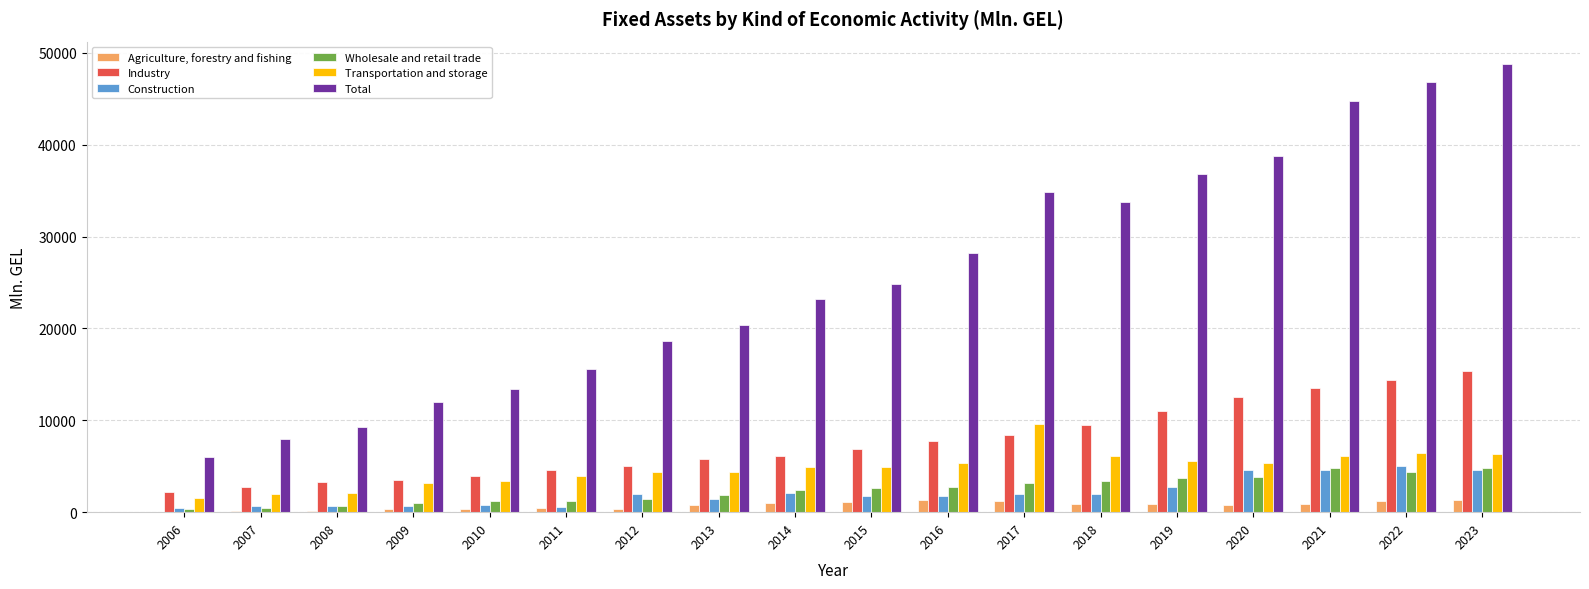

Between 2009 and 2012, which series saw the biggest shift?

Total